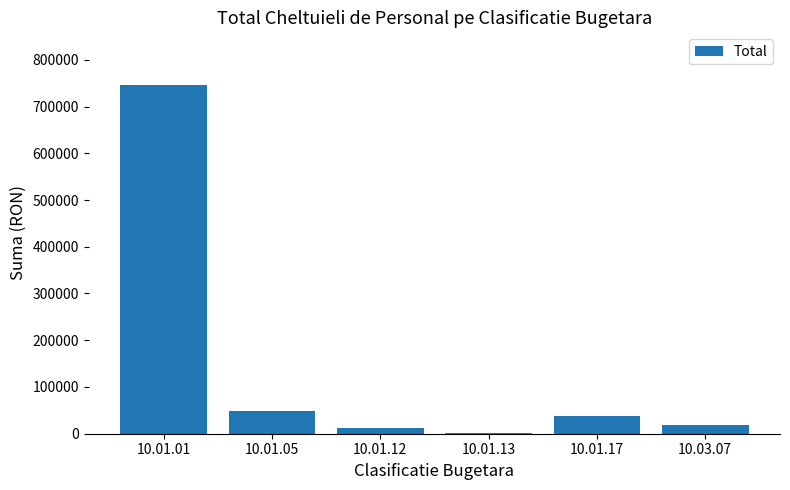

The value at 10.01.17 is 38509.0. True or false?

True